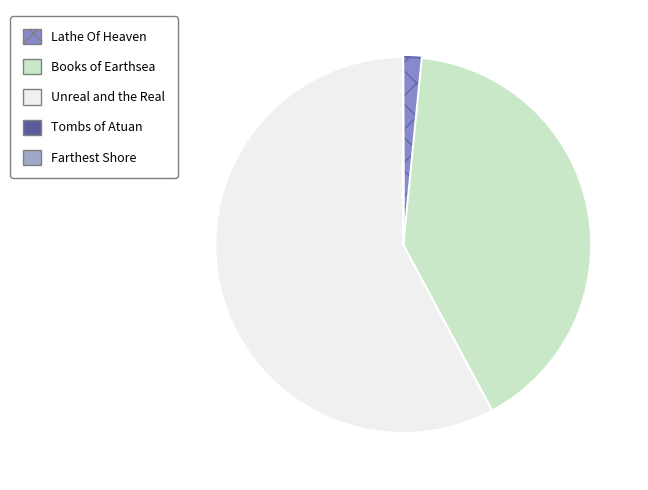

Between Unreal and the Real and Books of Earthsea, which is larger?

Unreal and the Real